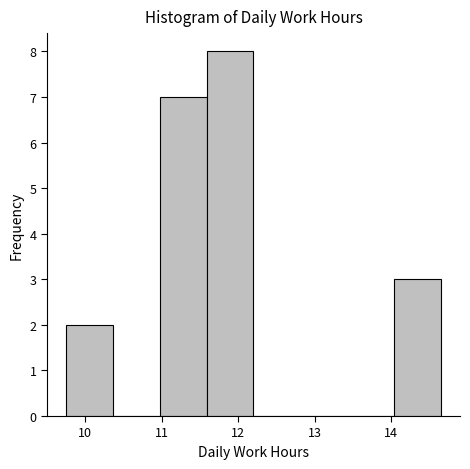

Reading left to right, transcribe this chart: for each bar, give the range it covers on the x-axis and its height. Neither the bar edges nor the heights are printed on the chart, so give them approximately, as read against the axes.

9.8 to 10.4: 2
10.4 to 11.0: 0
11.0 to 11.6: 7
11.6 to 12.2: 8
12.2 to 12.8: 0
12.8 to 13.4: 0
13.4 to 14.0: 0
14.0 to 14.7: 3